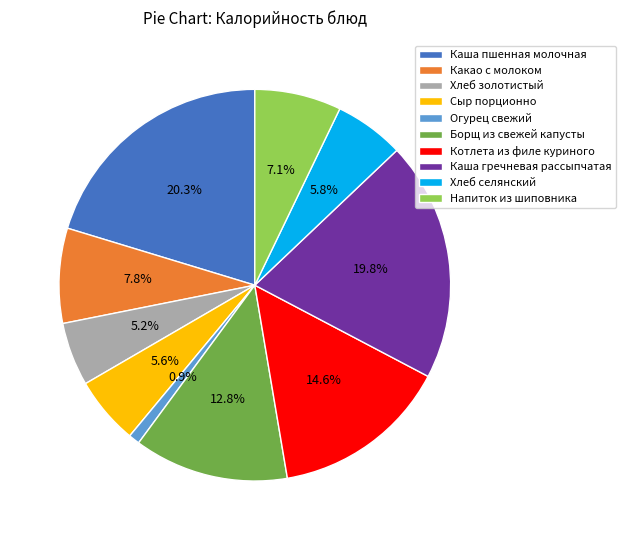

How many segments does this pie chart have?

10